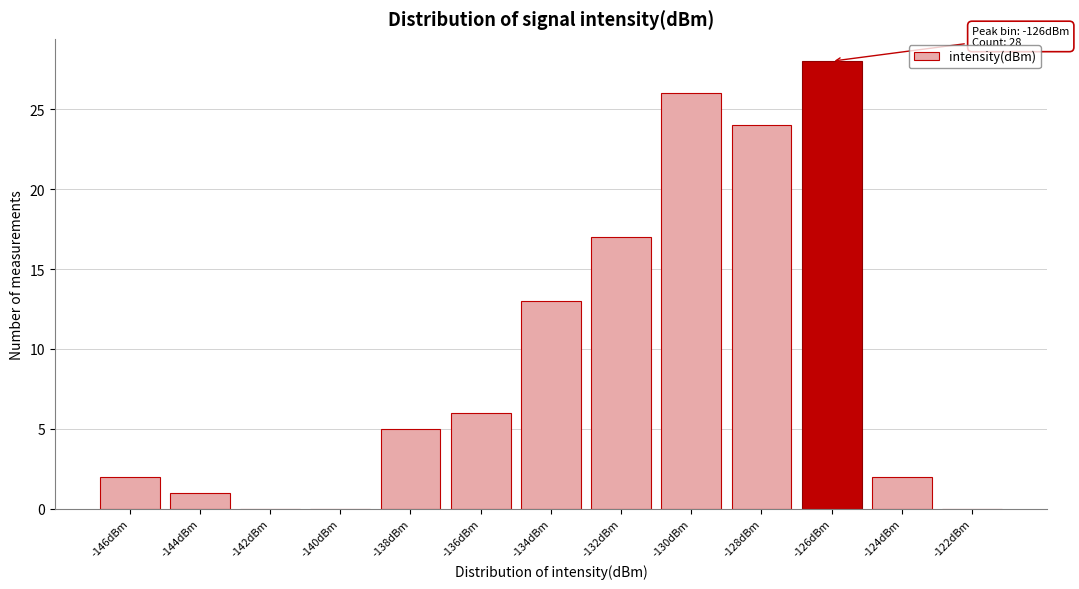

Reading left to right, list all the values displayed in this chart.

-146dBm=2	-144dBm=1	-142dBm=0	-140dBm=0	-138dBm=5	-136dBm=6	-134dBm=13	-132dBm=17	-130dBm=26	-128dBm=24	-126dBm=28	-124dBm=2	-122dBm=0